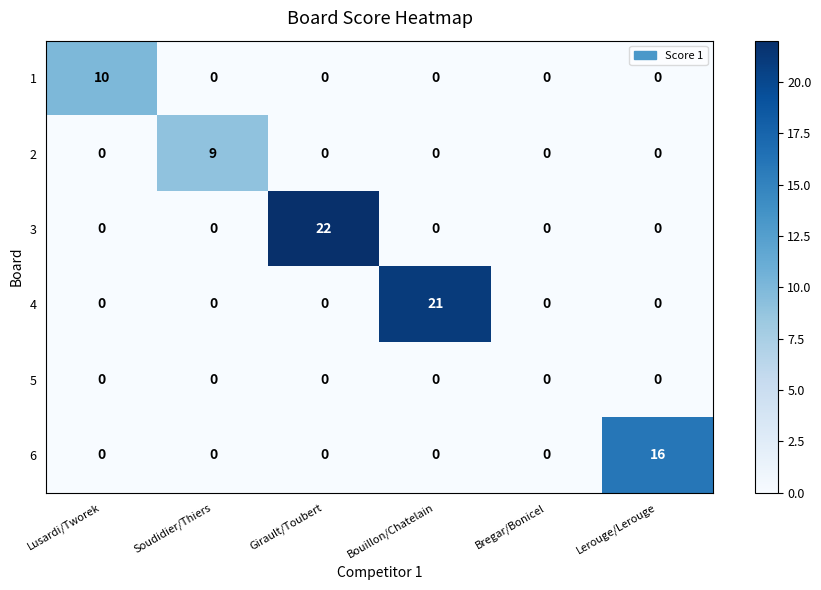

Which series has the largest total across all categories?

3